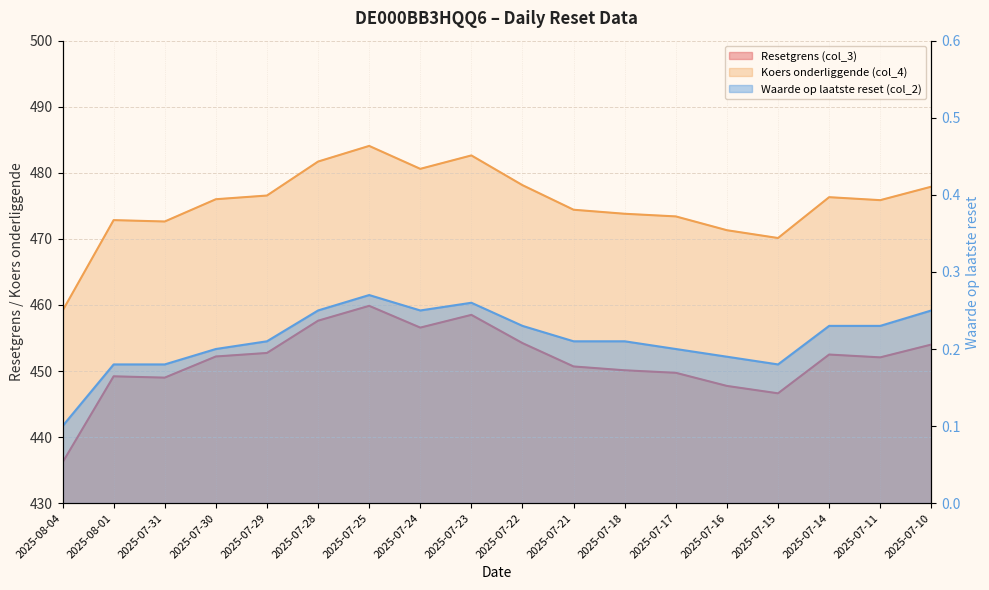

At which category is the sum across all series the highest?

2025-07-25